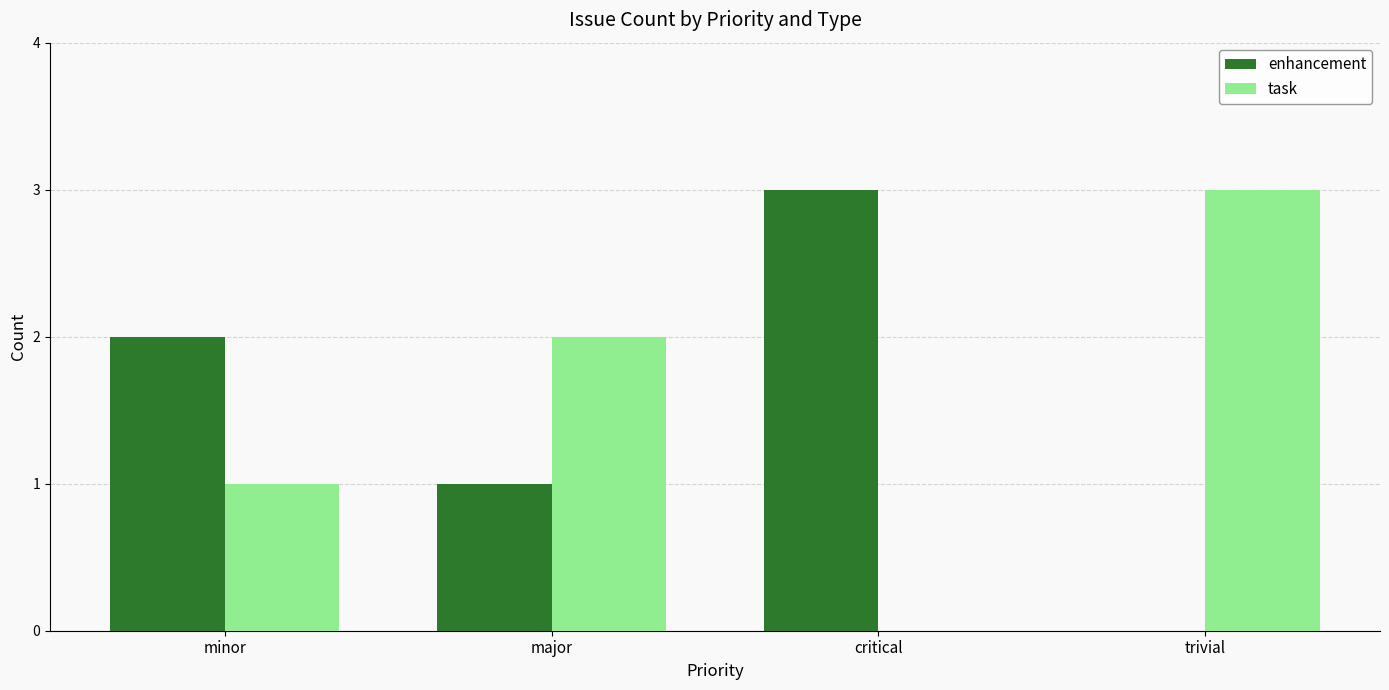

What is the sum of the task values at major and trivial?

5